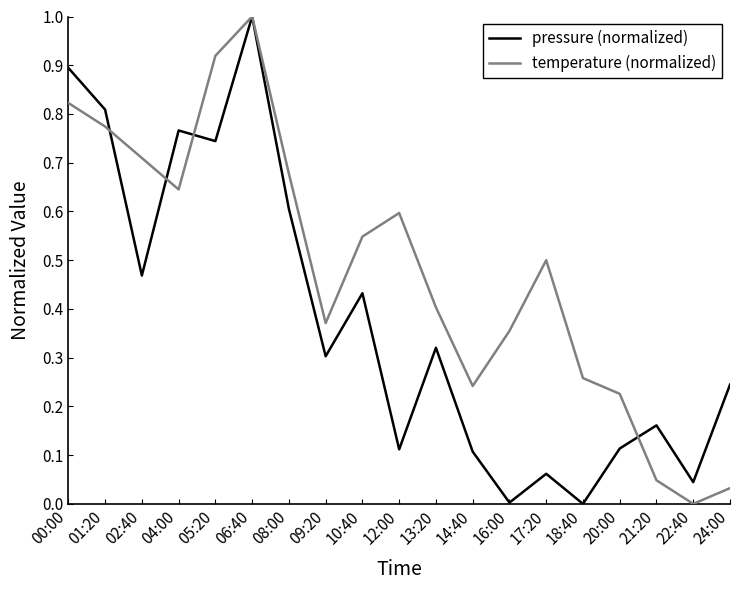

Is it true that temperature (normalized) equals 0.0 at 22:40?

True